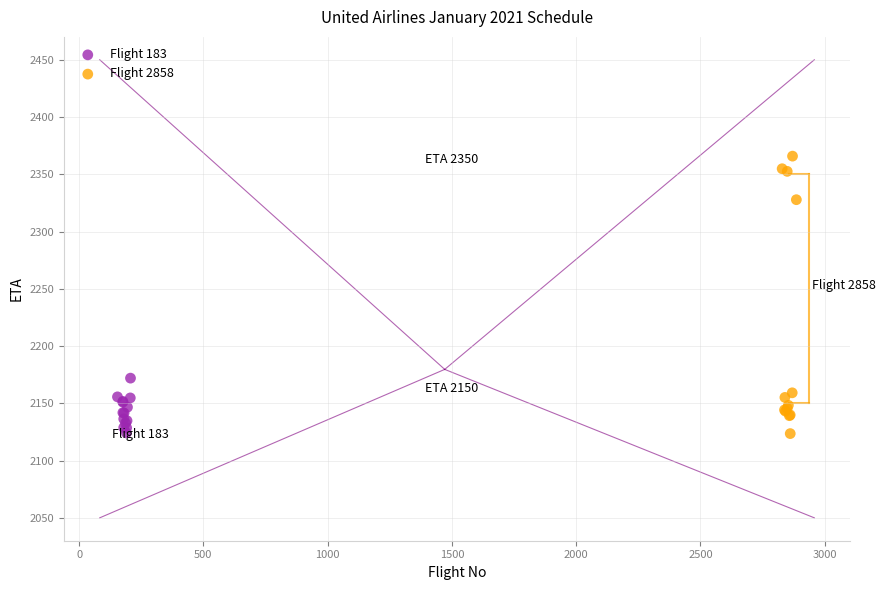

Which series contains the highest Y value?

Flight 2858